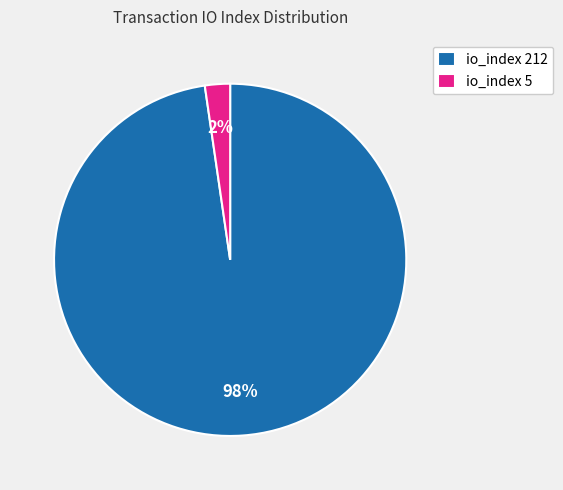

To the nearest percent, what is the average slice percentage?

50%